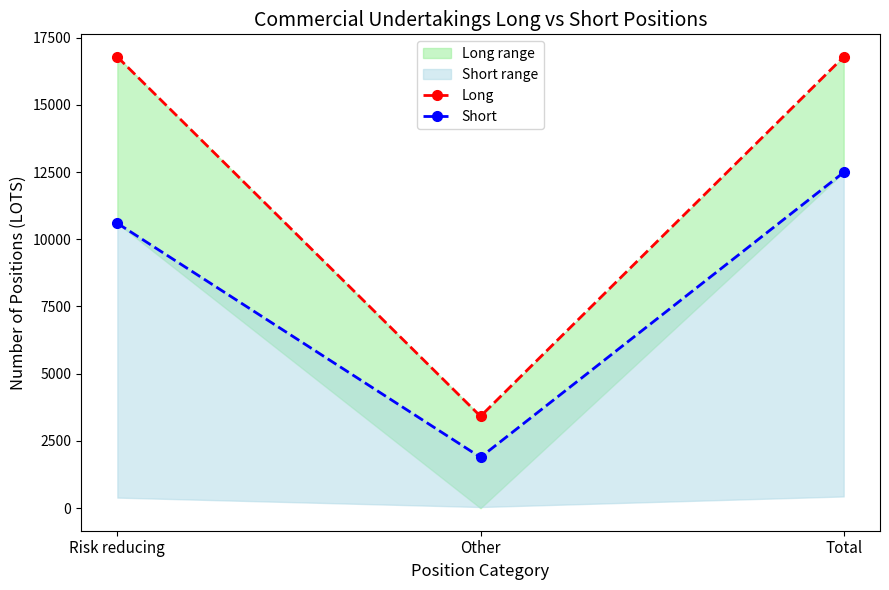

Read the Short value at Risk reducing.

10595.5